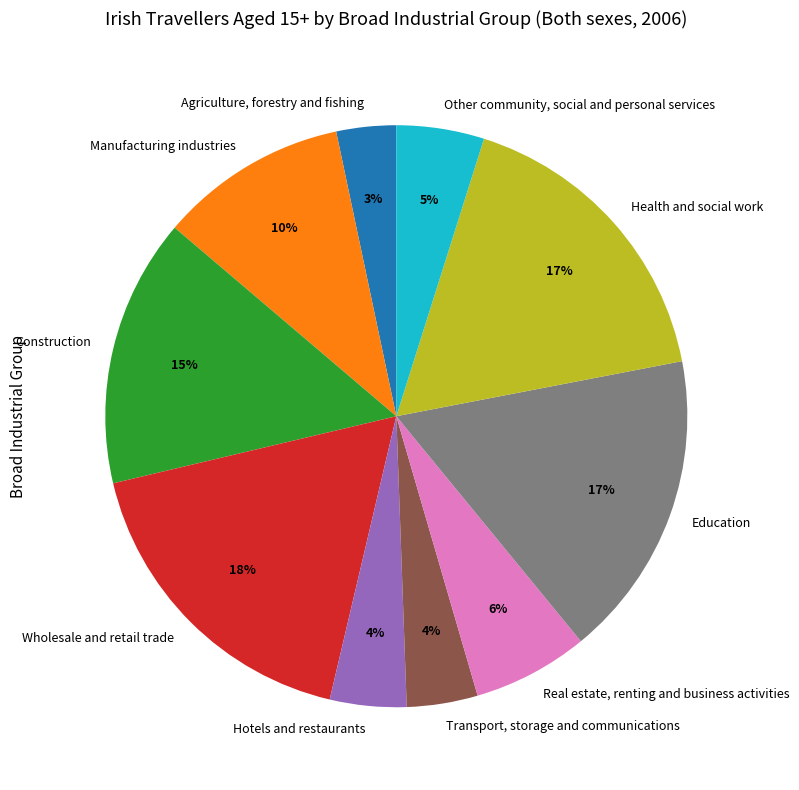

Is the sum of Transport, storage and communications and Hotels and restaurants greater than half?

No